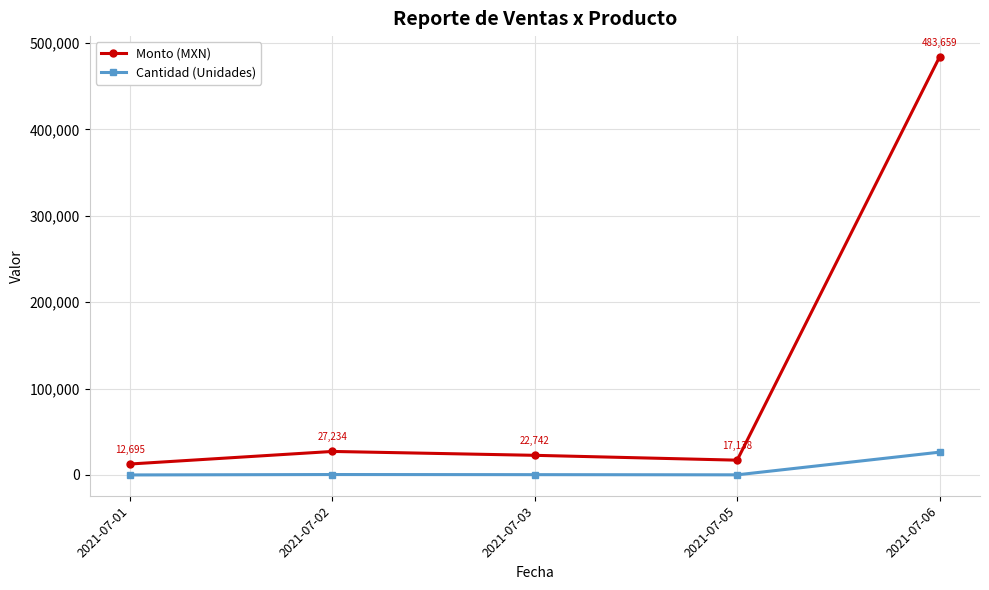

How many interior local peaks does the Monto (MXN) series have?

1